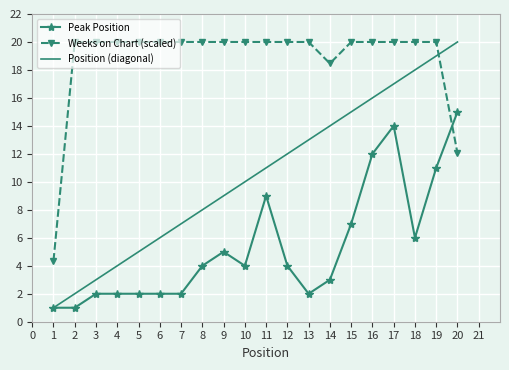

What is the average value of the Peak Position series?

5.4